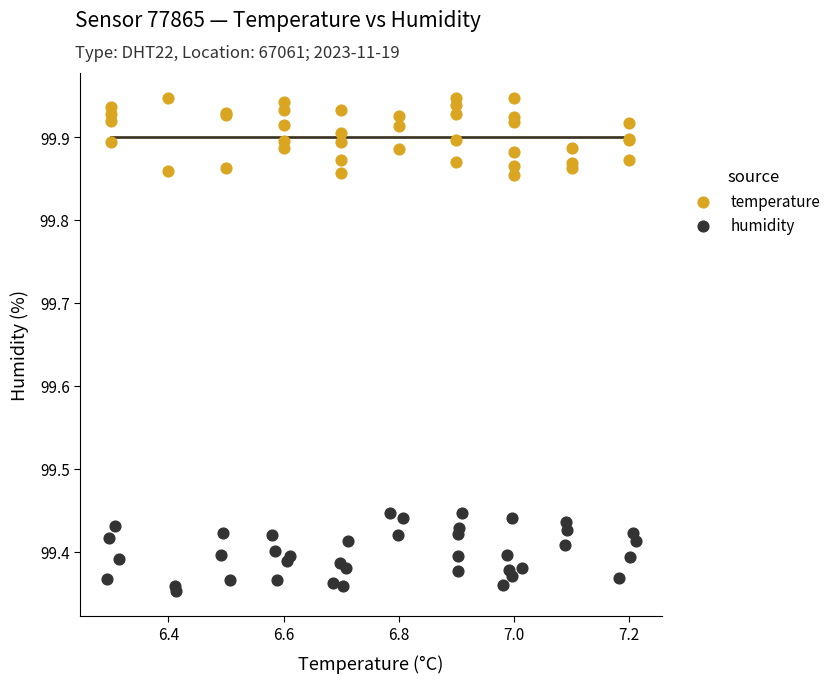

Which series contains the lowest Y value?

humidity